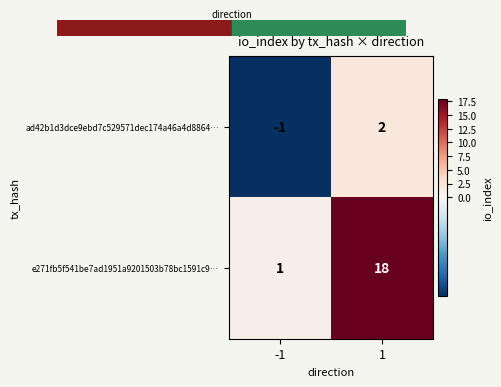

Is the value of ad42b1d3dce9ebd7c529571dec174a46a4d8864… at -1 greater than the value of e271fb5f541be7ad1951a9201503b78bc1591c9… at 1?

No